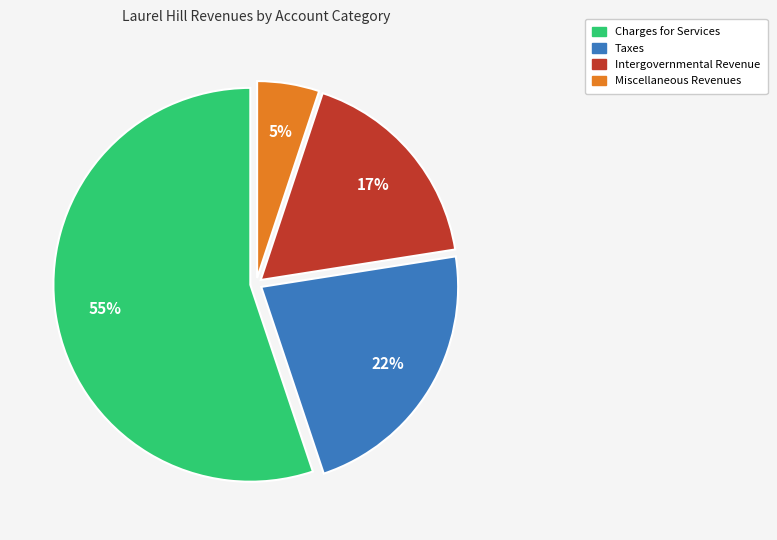

Is there any slice that represents more than half of the pie?

Yes